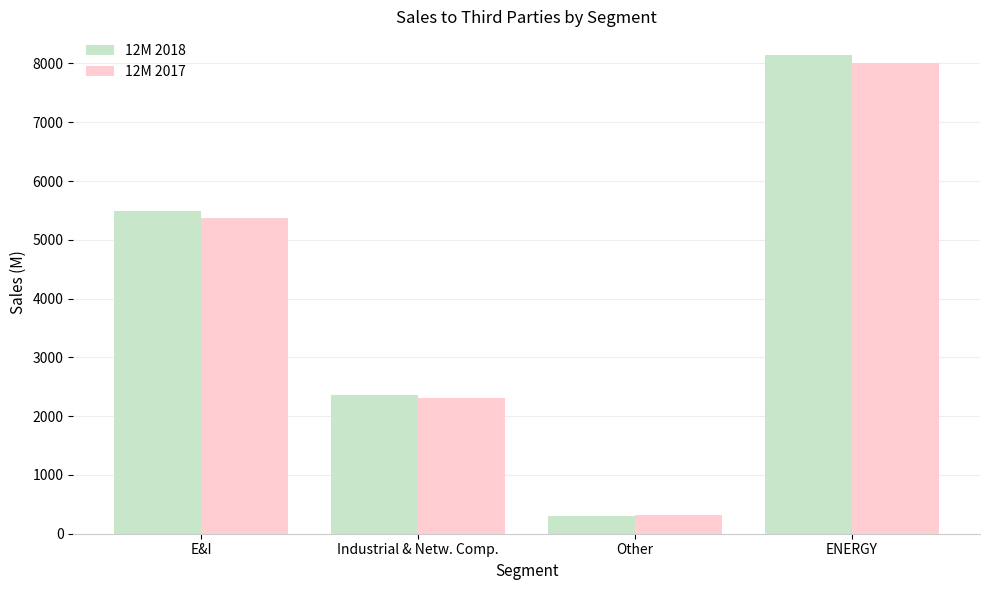

Is the value of 12M 2017 at ENERGY greater than the value of 12M 2018 at Industrial & Netw. Comp.?

Yes